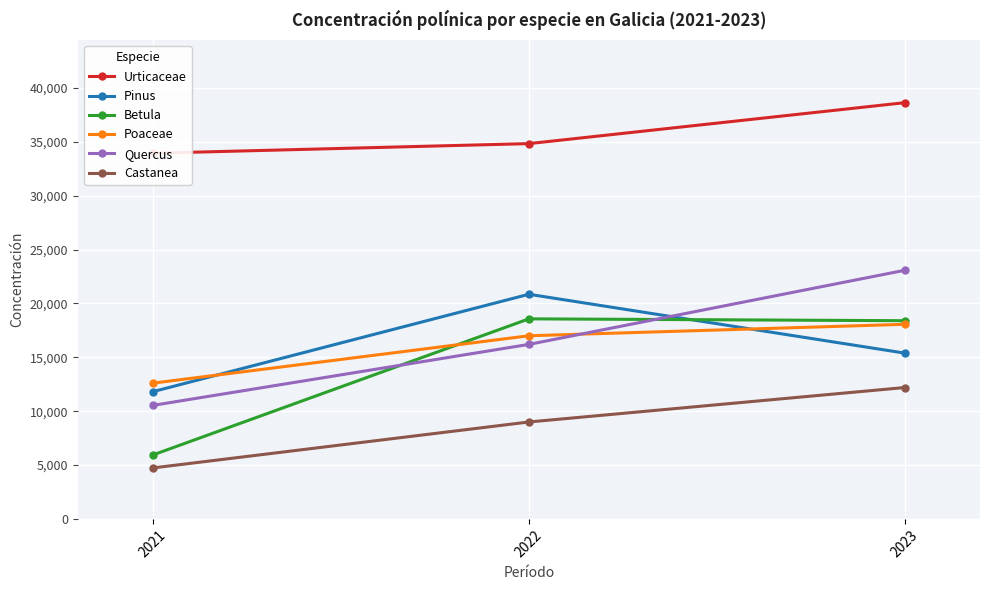

What is the value of the Betula point at the 1st from the left?

5938